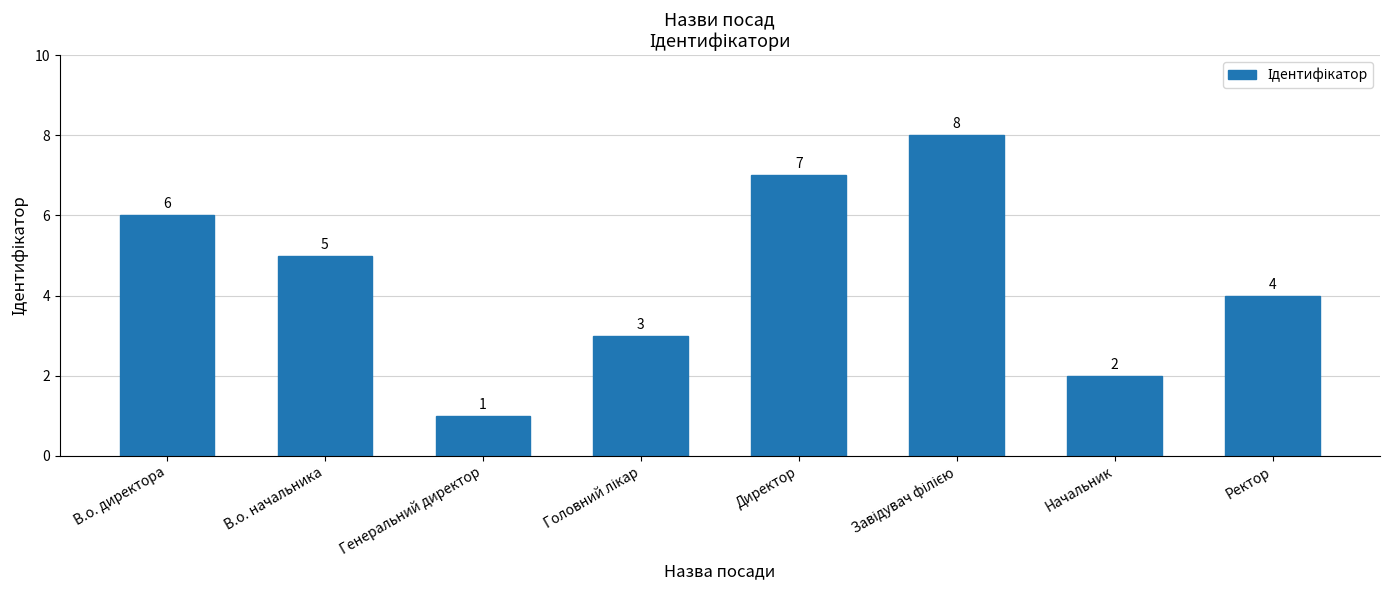

What is the difference between the maximum and minimum values?

7